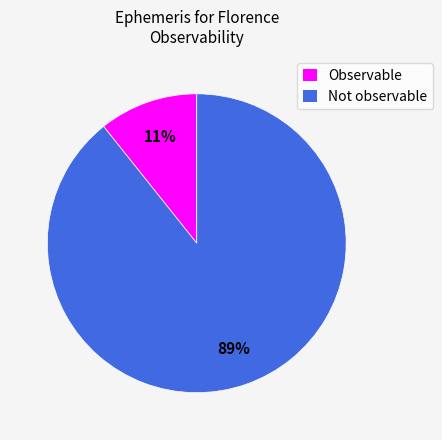

Is the sum of Observable and Not observable greater than half?

Yes